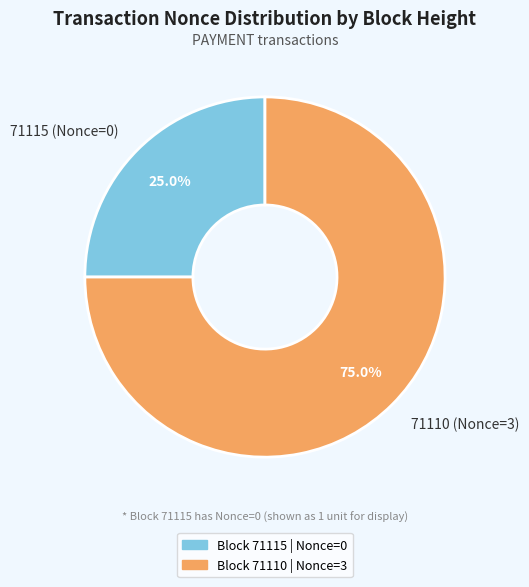

To the nearest percent, what is the average slice percentage?

50%